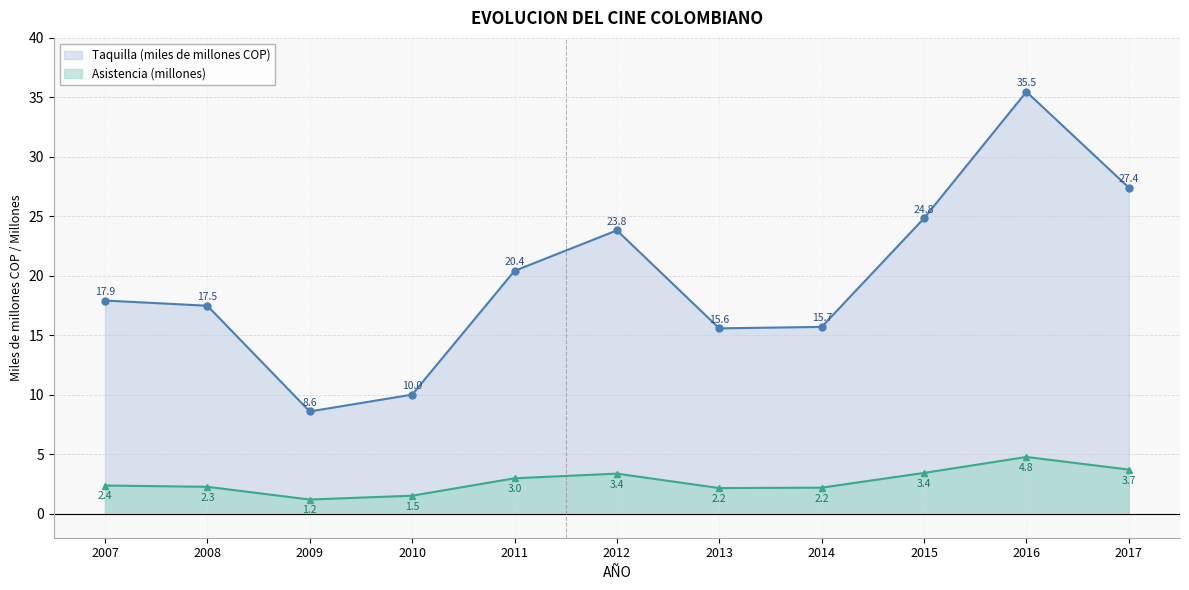

What is the smallest value displayed?

1.2